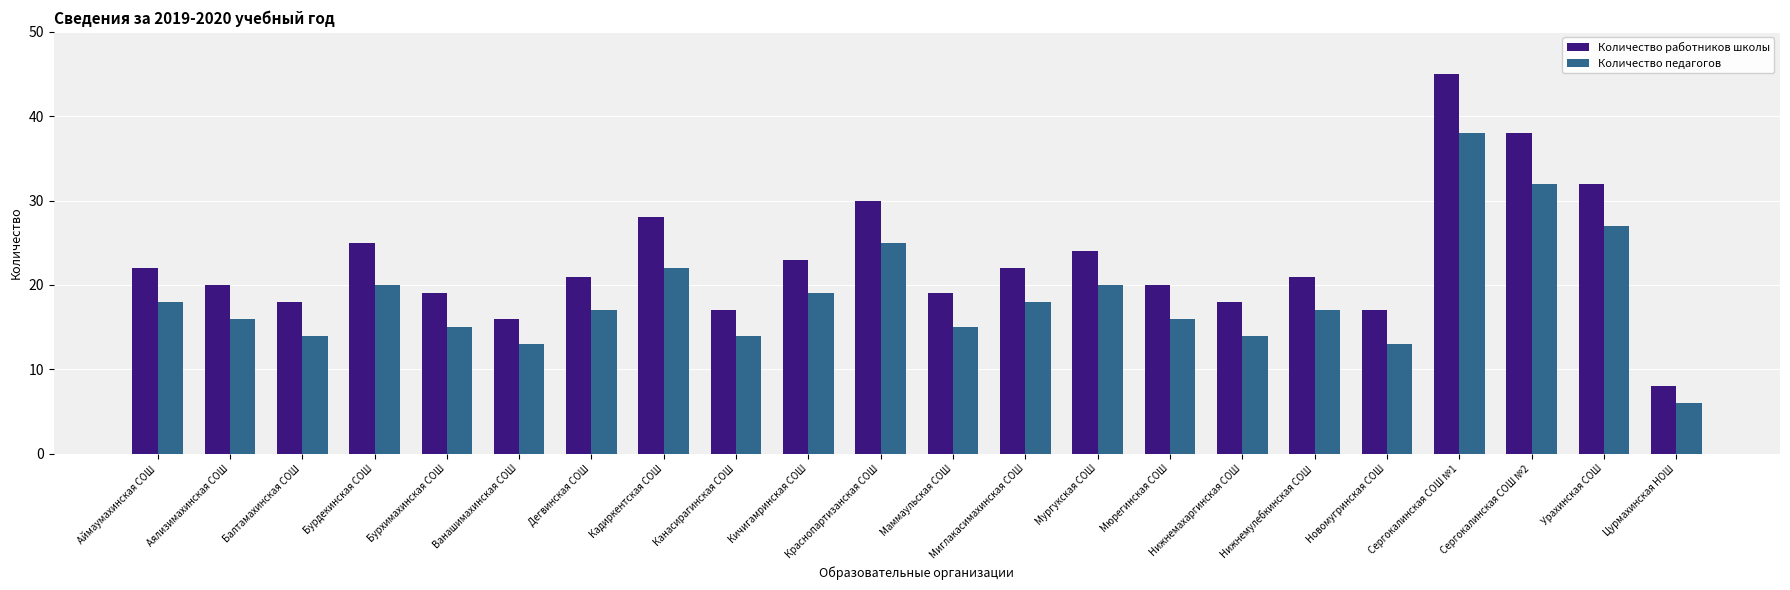

Rank the series by their maximum value, from highest to lowest.

Количество работников школы, Количество педагогов